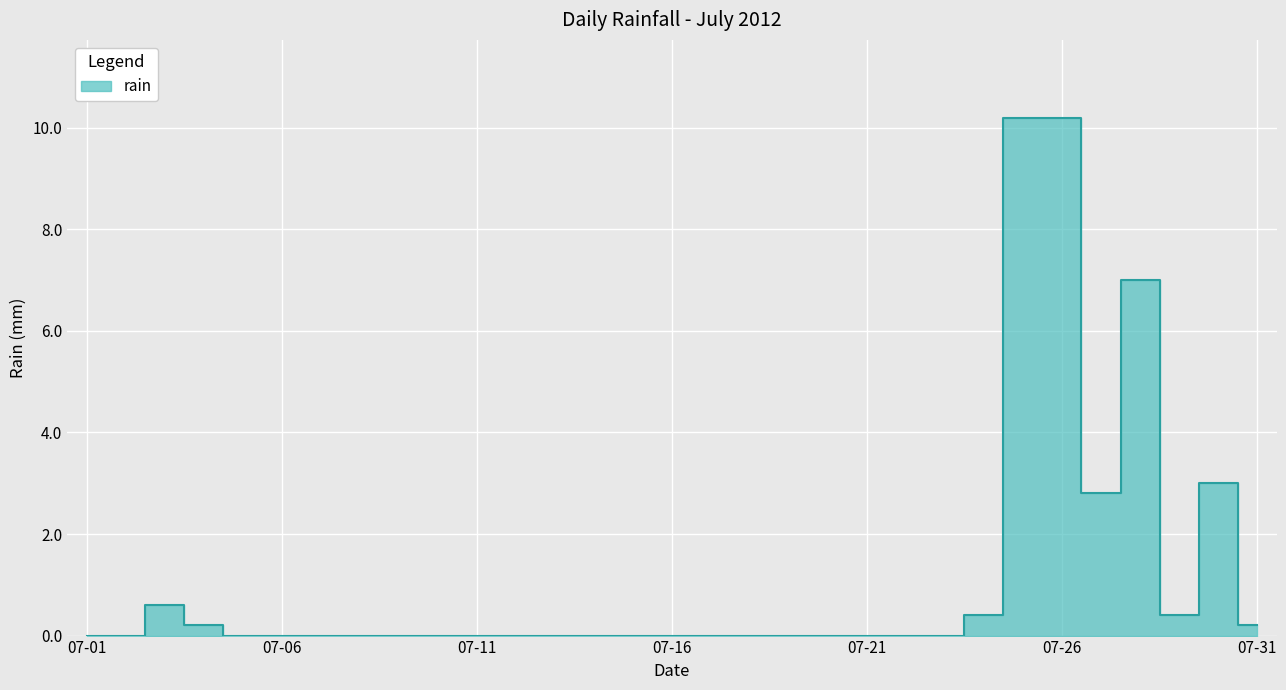

At which label is the value closest to 5?

2012-07-28